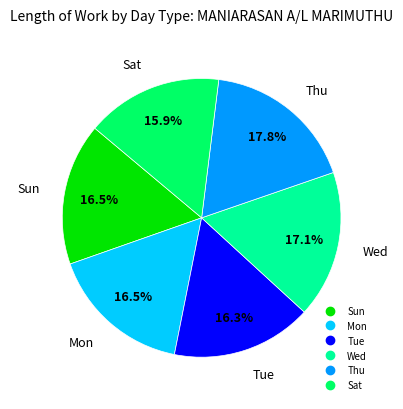

Does any single category account for the majority?

No